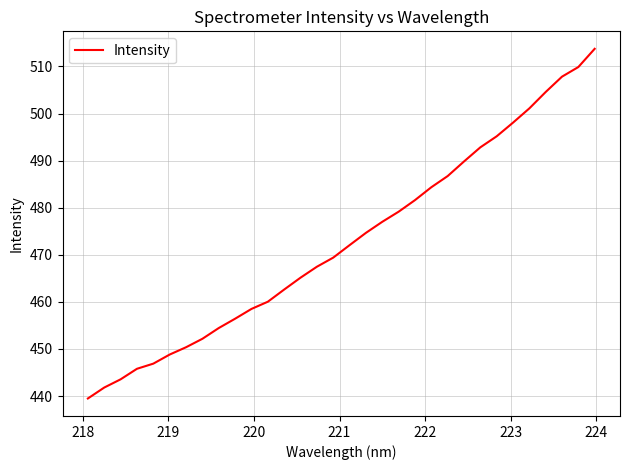

How many lines are shown in the chart?

1